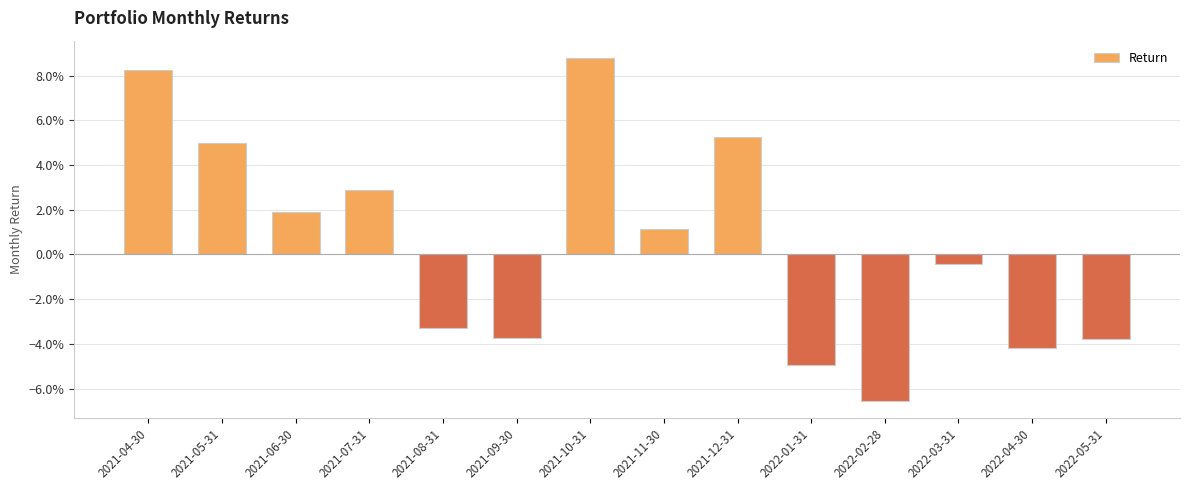

List the labels in order of value, largest first.

2021-10-31, 2021-04-30, 2021-12-31, 2021-05-31, 2021-07-31, 2021-06-30, 2021-11-30, 2022-03-31, 2021-08-31, 2021-09-30, 2022-05-31, 2022-04-30, 2022-01-31, 2022-02-28